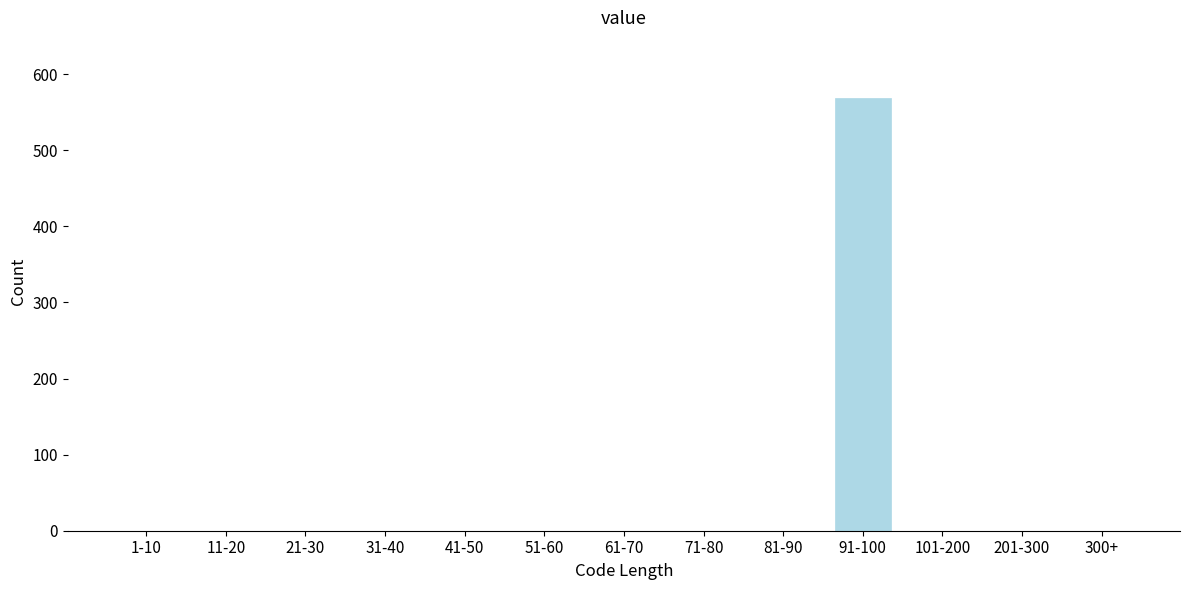

Reading left to right, what are all the values shown in this chart?

1-10=0	11-20=0	21-30=0	31-40=0	41-50=0	51-60=0	61-70=0	71-80=0	81-90=0	91-100=569	101-200=0	201-300=0	300+=0